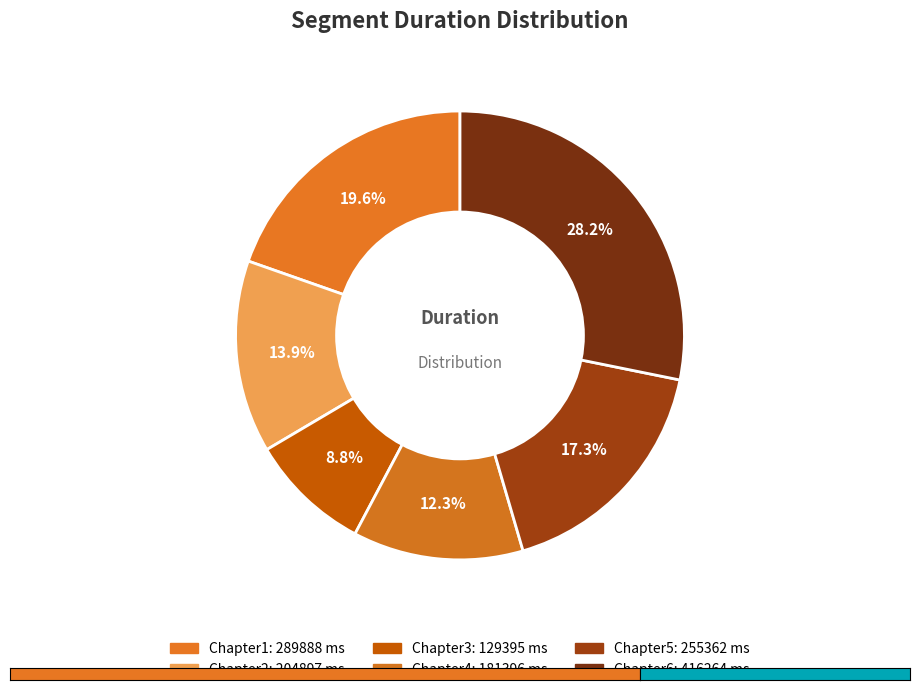

What percentage is the Chapter3 slice, to the nearest percent?

9%